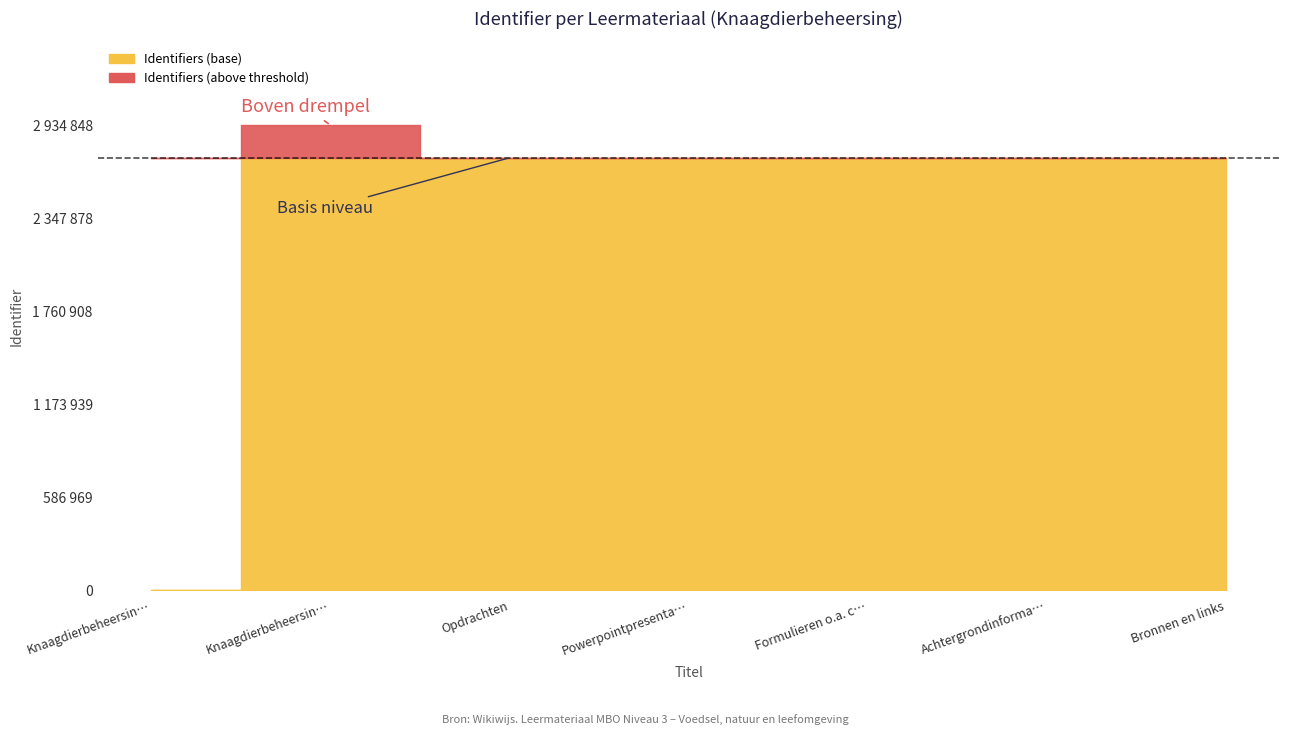

Does the chart have visible grid lines?

No